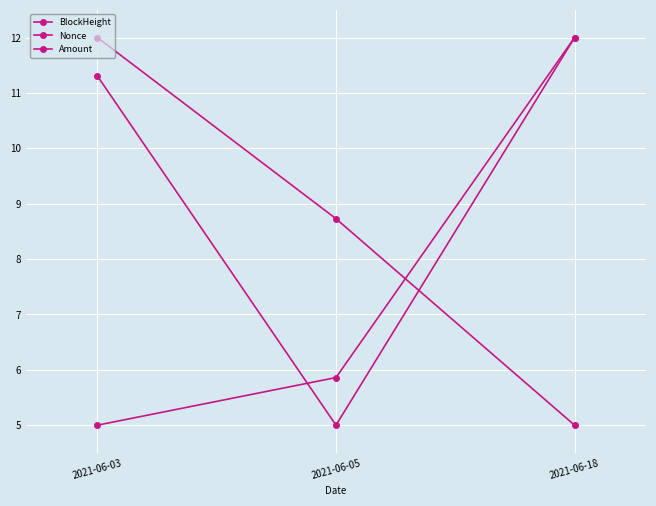

What is the difference between the maximum and minimum values in the Nonce series?

7.0